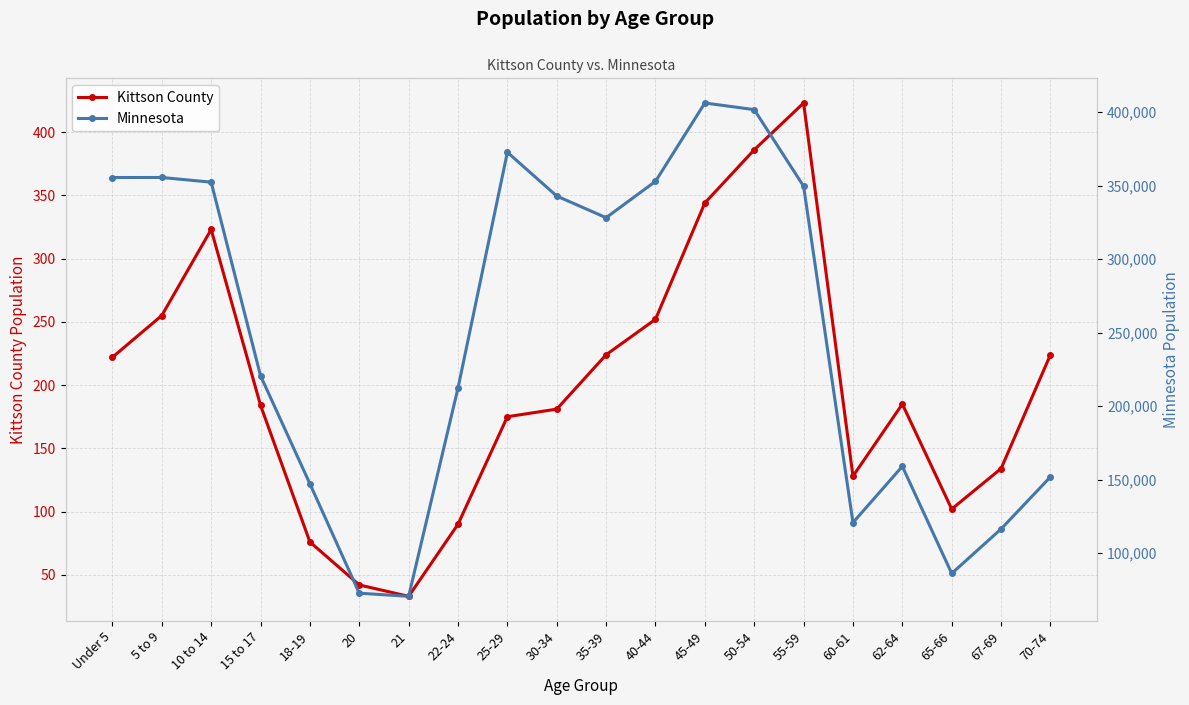

In Kittson County, how many points are lower than both neighbors (excluding endpoints)?

3